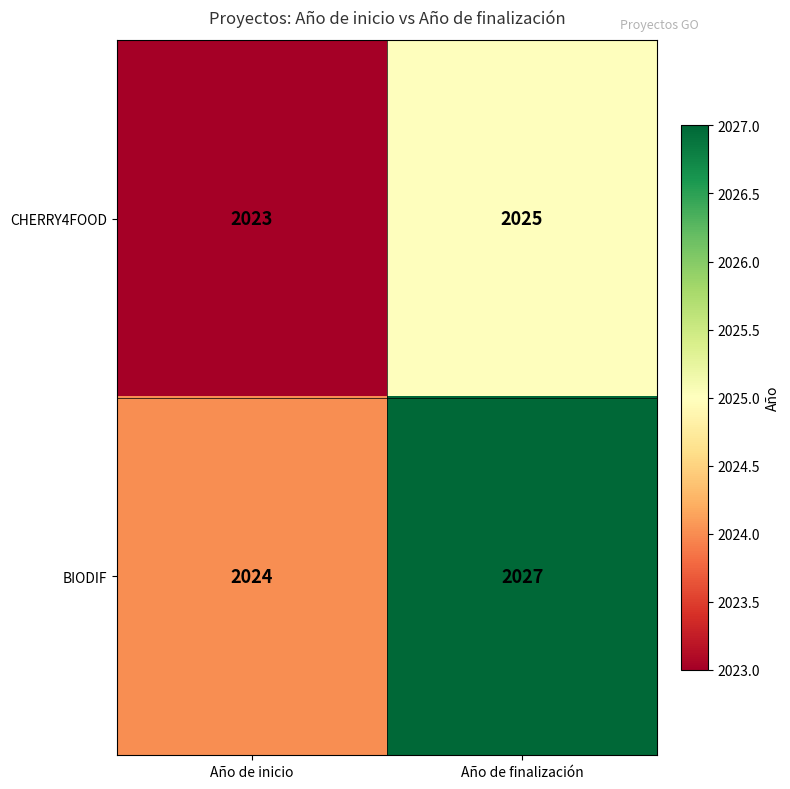

Is it true that BIODIF equals 1277 at Año de finalización?

False